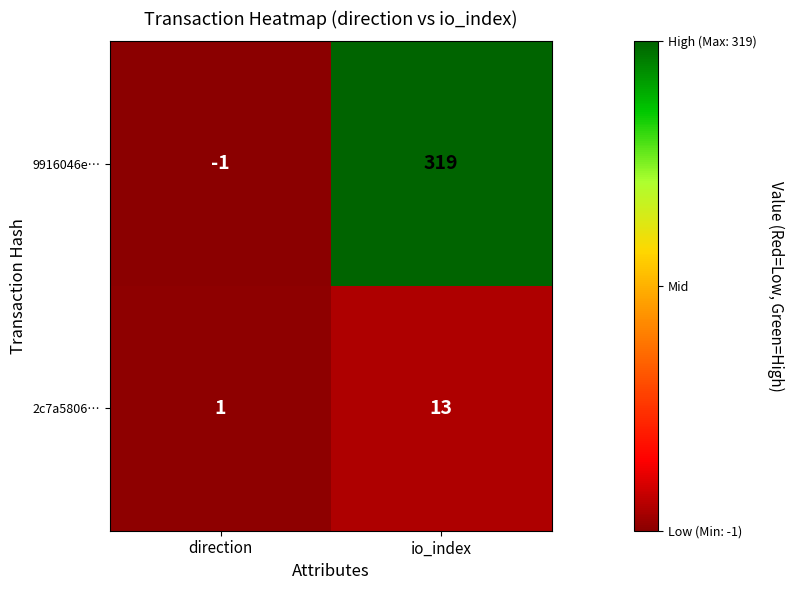

What is the difference between the maximum and minimum values in the 2c7a5806… series?

12